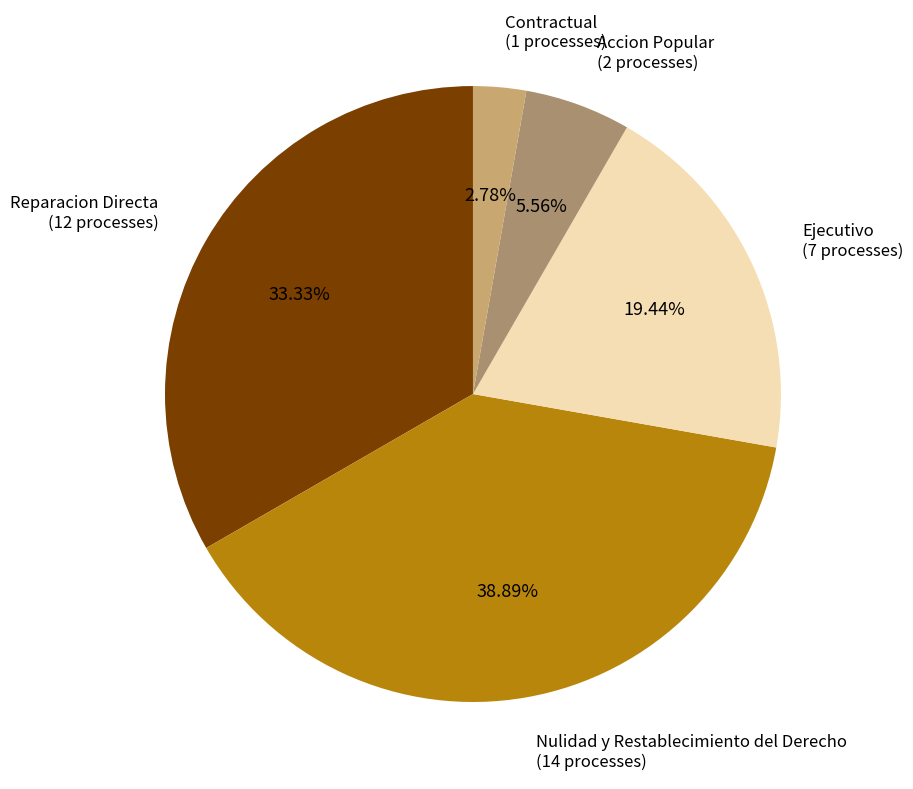

Is it true that Reparacion Directa is 33% of the pie?

True